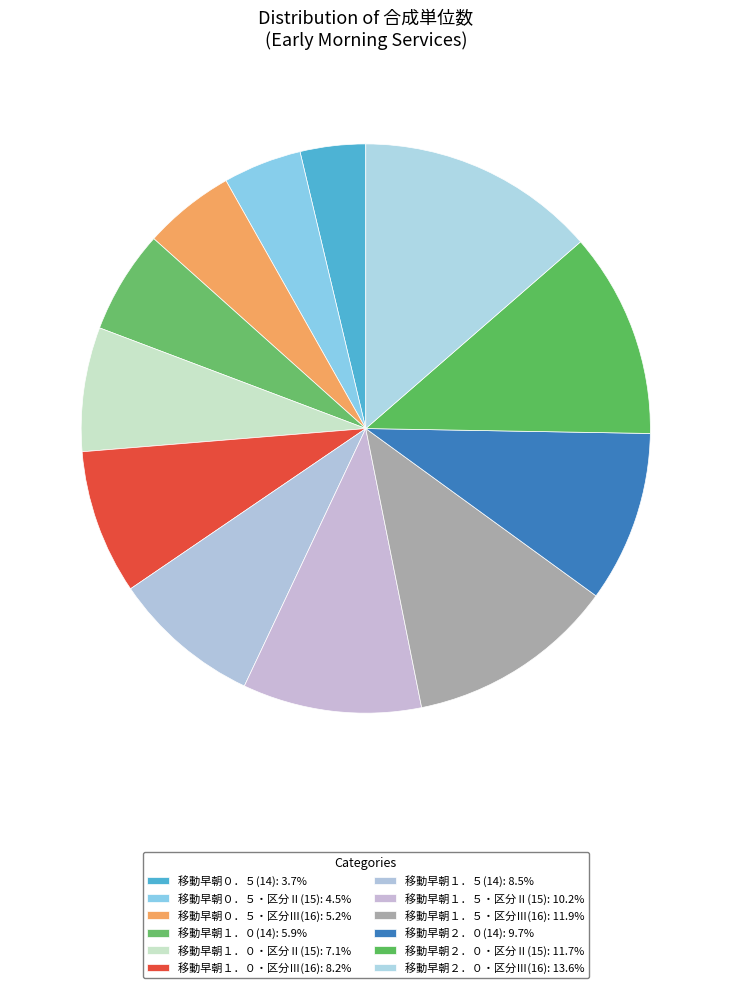

To the nearest percent, what is the combined percentage of 移動早朝１．５・区分Ⅲ(16) and 移動早朝２．０・区分Ⅱ(15)?

24%